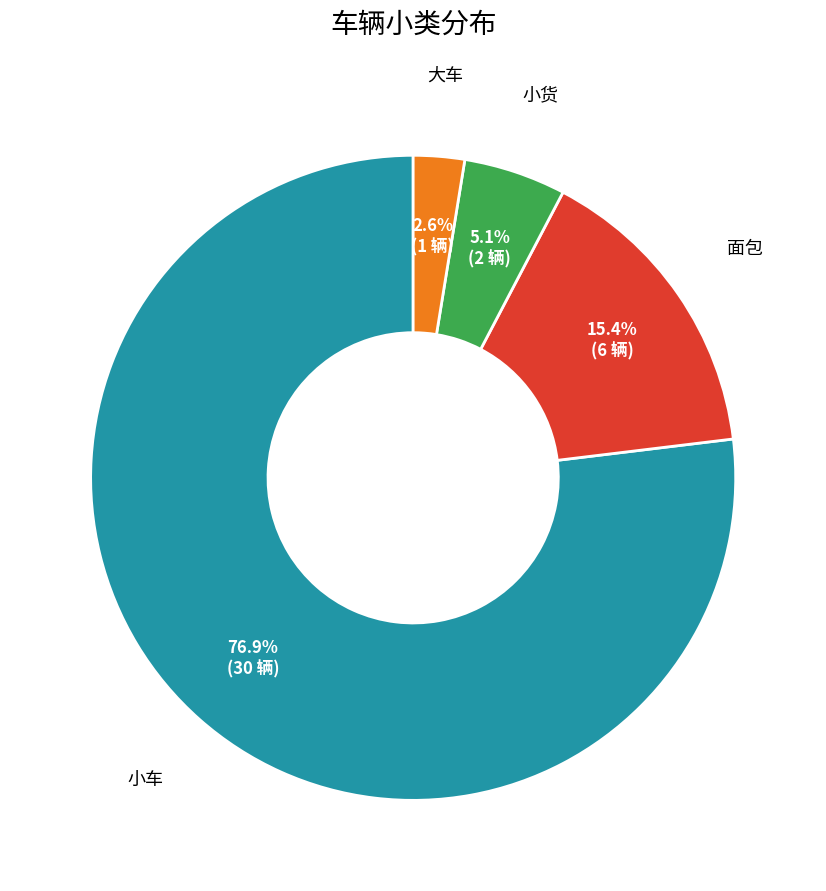

Does any single category account for the majority?

Yes